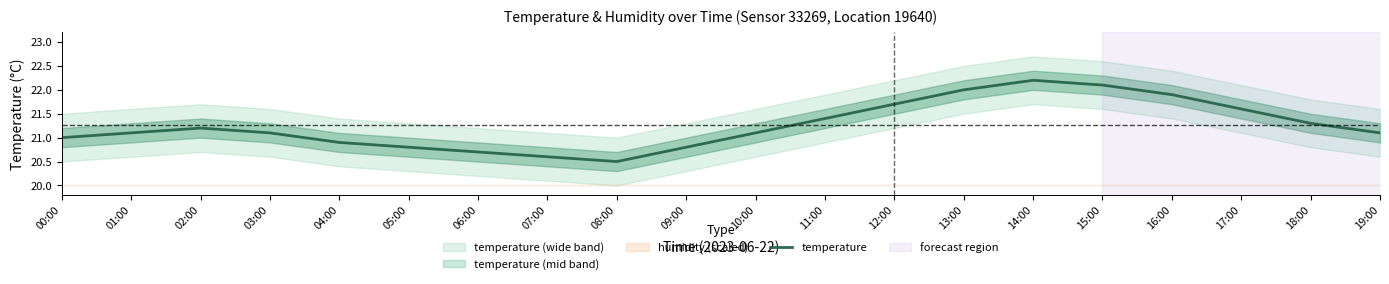

Rank the categories by value from highest to lowest.

14:00, 15:00, 13:00, 16:00, 12:00, 17:00, 11:00, 18:00, 02:00, 01:00, 03:00, 10:00, 19:00, 00:00, 04:00, 05:00, 09:00, 06:00, 07:00, 08:00